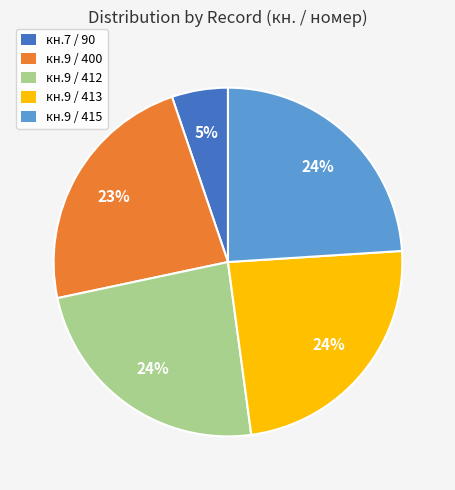

Do кн.9 / 413 and кн.9 / 415 together represent more than half of the pie?

No